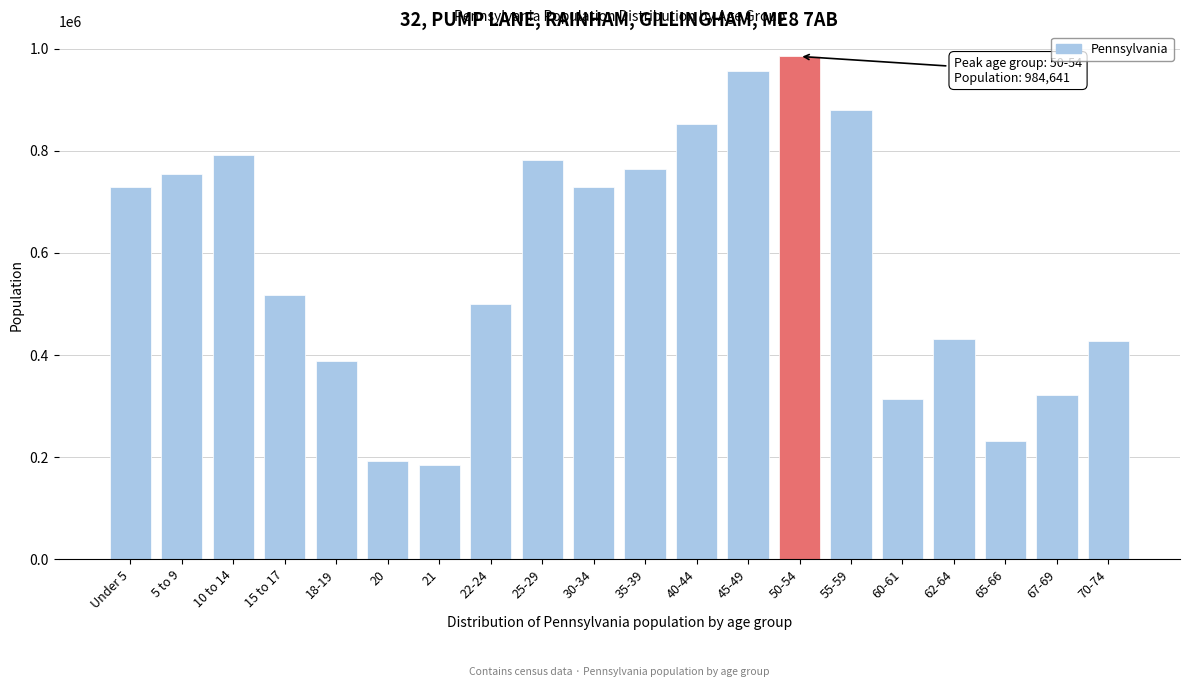

What is the difference between the values at 67-69 and 35-39?

442908